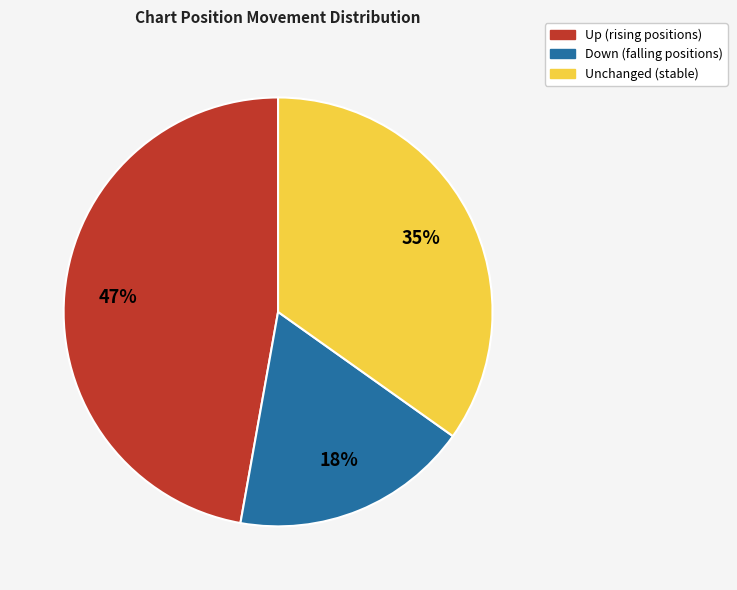

Is there a majority slice in this chart?

No